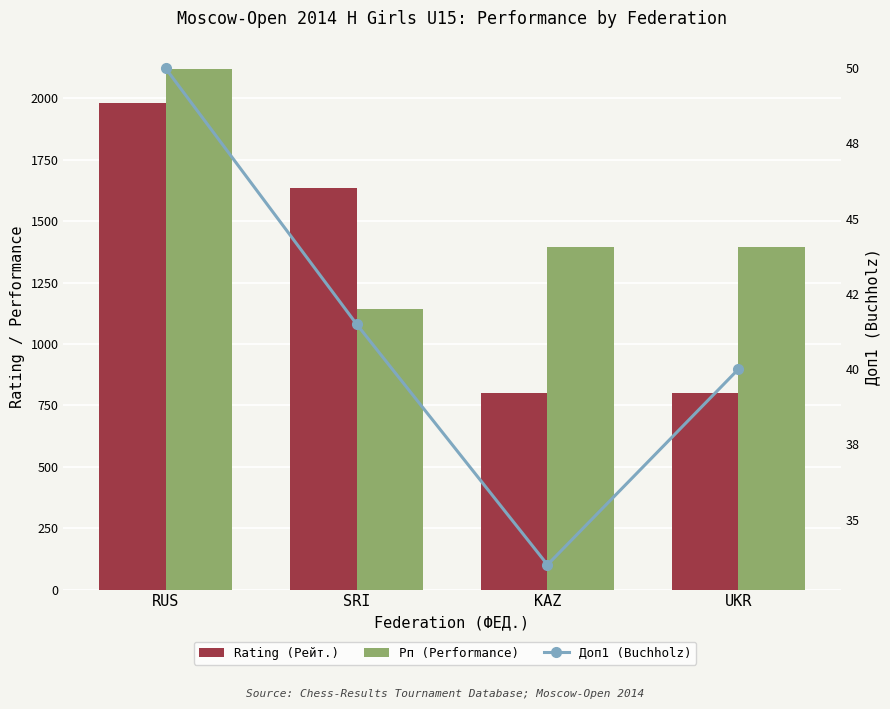

What is the difference between the Rating (Рейт.) values at UKR and RUS?

1181.0